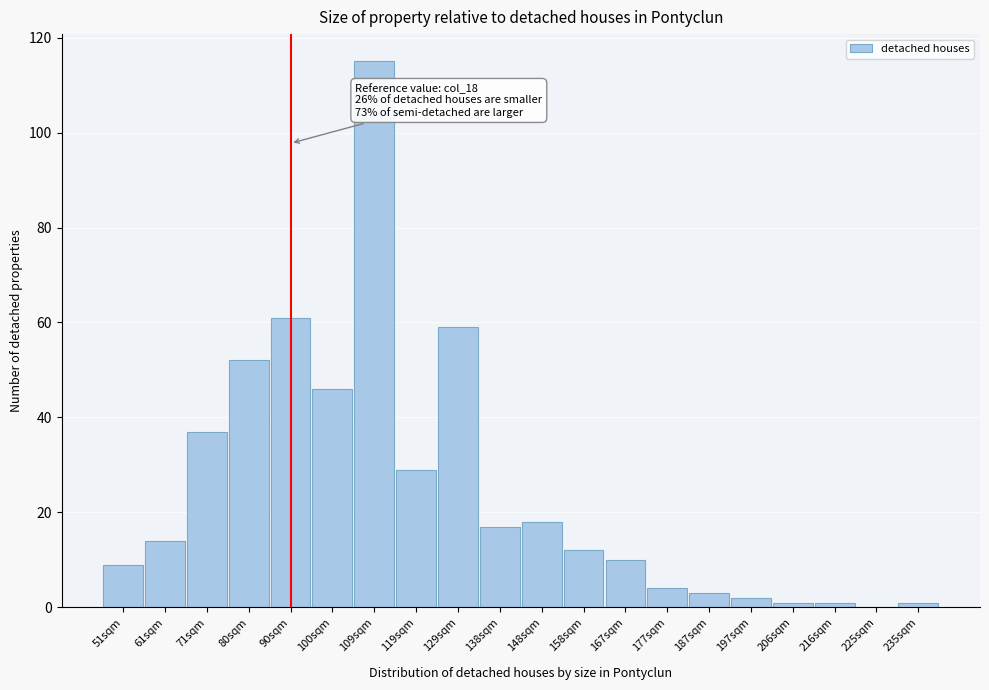

Reading right to left, list all the values displayed in this chart.

235sqm=1	225sqm=0	216sqm=1	206sqm=1	197sqm=2	187sqm=3	177sqm=4	167sqm=10	158sqm=12	148sqm=18	138sqm=17	129sqm=59	119sqm=29	109sqm=115	100sqm=46	90sqm=61	80sqm=52	71sqm=37	61sqm=14	51sqm=9